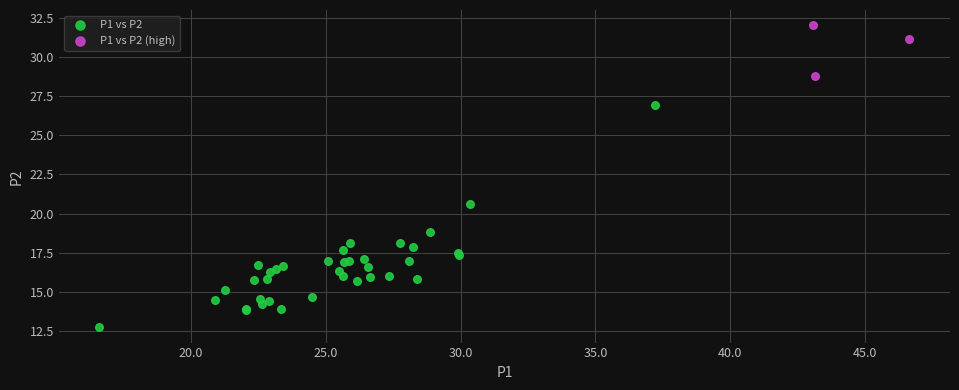

Which series reaches the minimum Y coordinate?

P1 vs P2